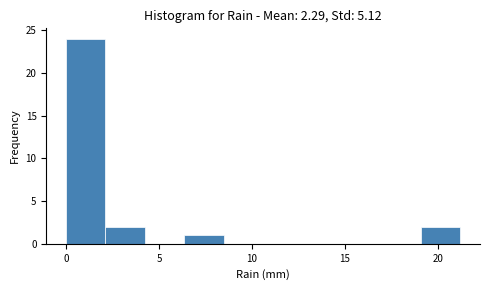

Reading left to right, list every bar in this chart as the range it spans on the x-axis followed by its height. Neither the bar edges nor the heights are printed on the chart, so give them approximately, as read against the axes.

0.0 to 2.0: 24
2.0 to 4.0: 2
4.0 to 6.5: 0
6.5 to 8.5: 1
8.5 to 10.5: 0
10.5 to 12.5: 0
12.5 to 15.0: 0
15.0 to 17.0: 0
17.0 to 19.0: 0
19.0 to 21.0: 2